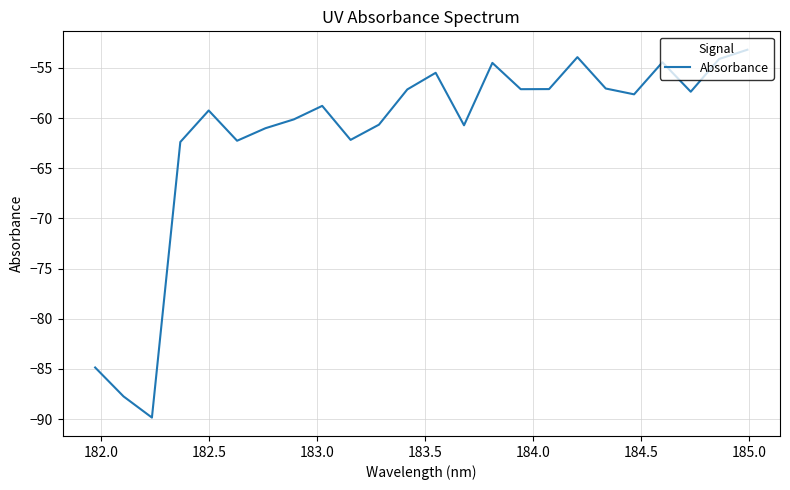

What is the difference between the maximum and minimum values?

36.7